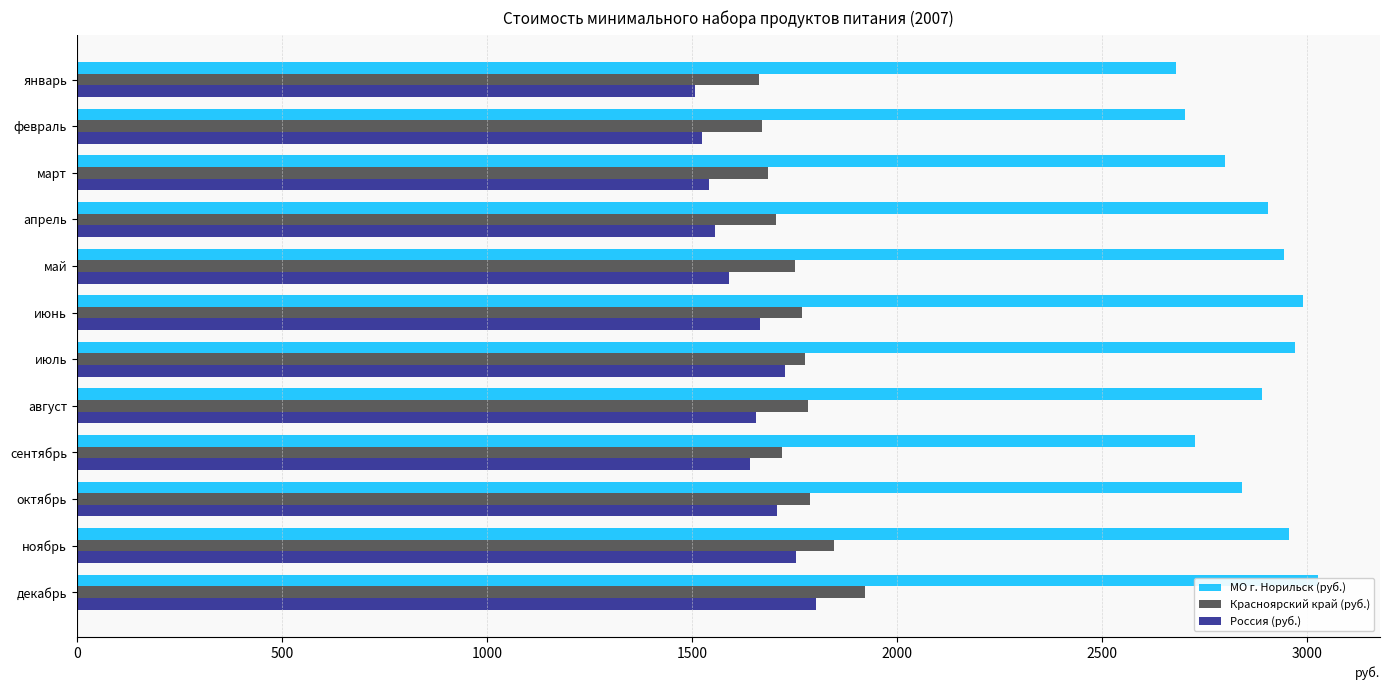

Count the number of categories in the chart.

12